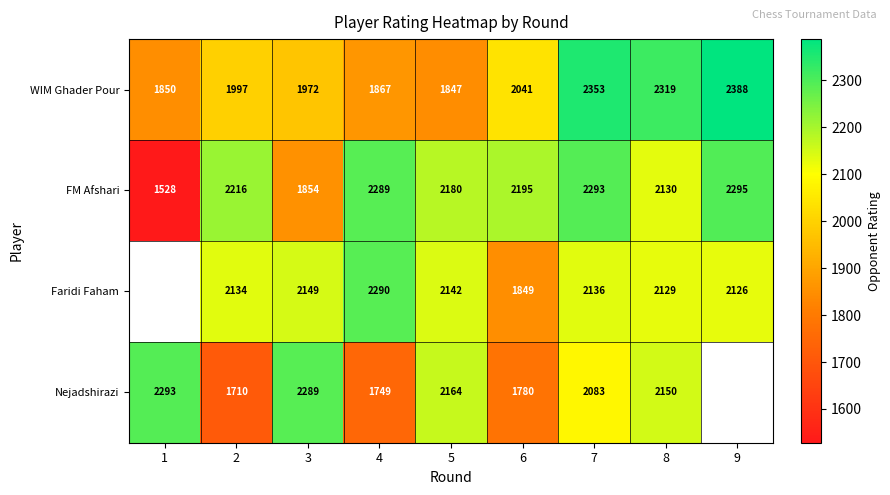

The value of Nejadshirazi at 8 is 2150. True or false?

True